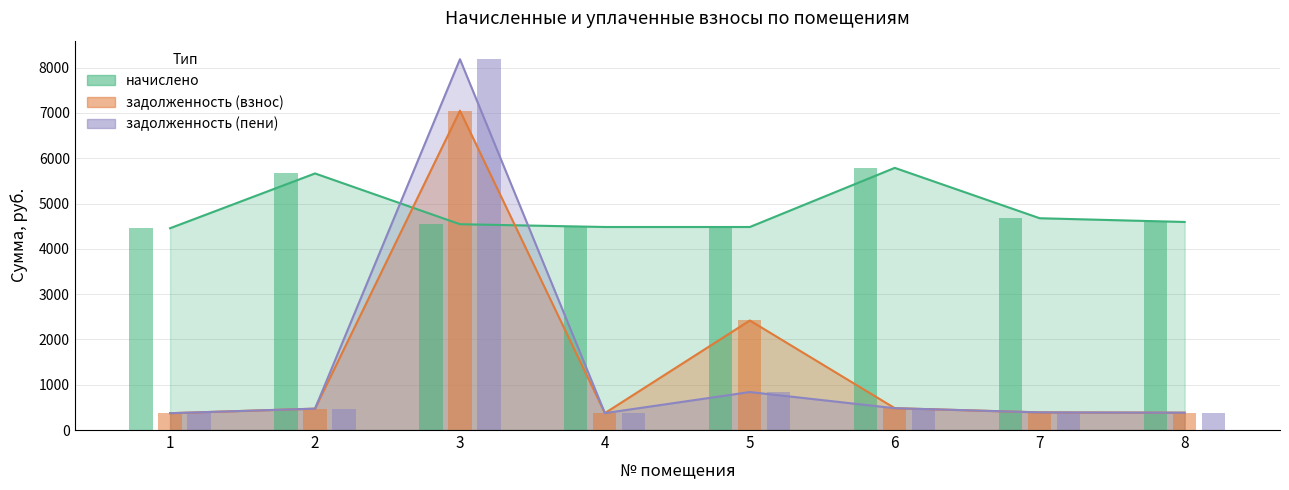

What is the total value across all series at 4?

5228.4